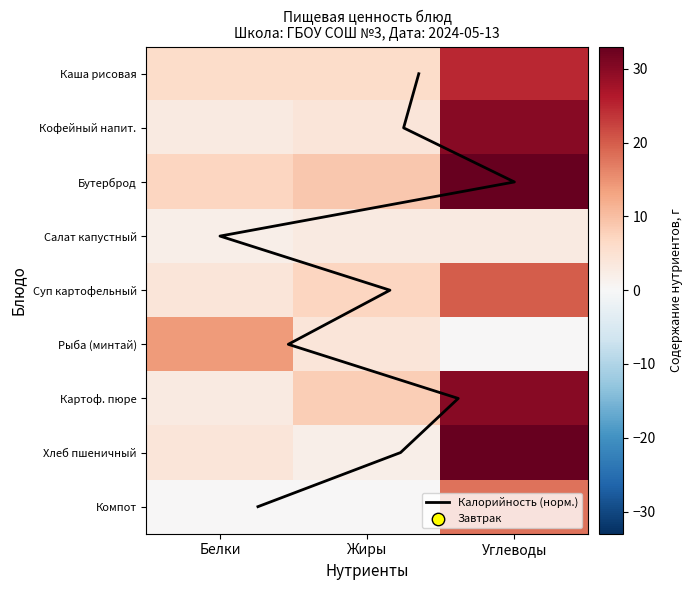

Rank the categories by value from lowest to highest.

Жиры, Белки, Углеводы